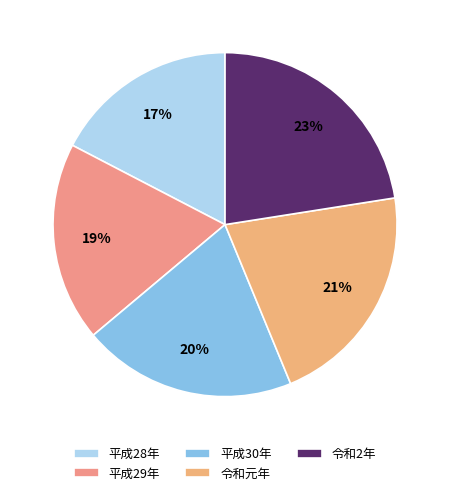

Count the number of slices in the pie.

5